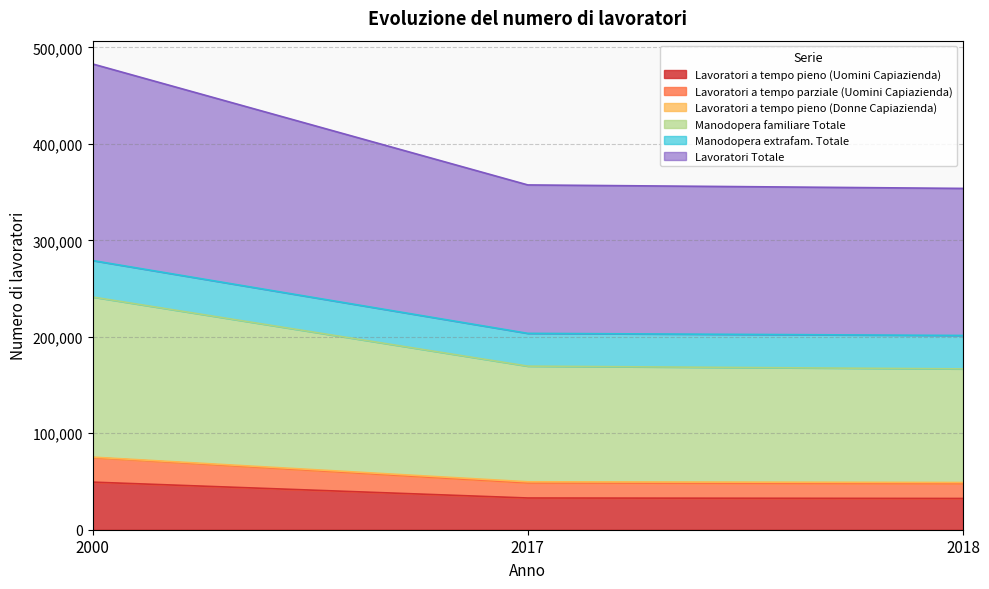

Does the chart have visible grid lines?

Yes